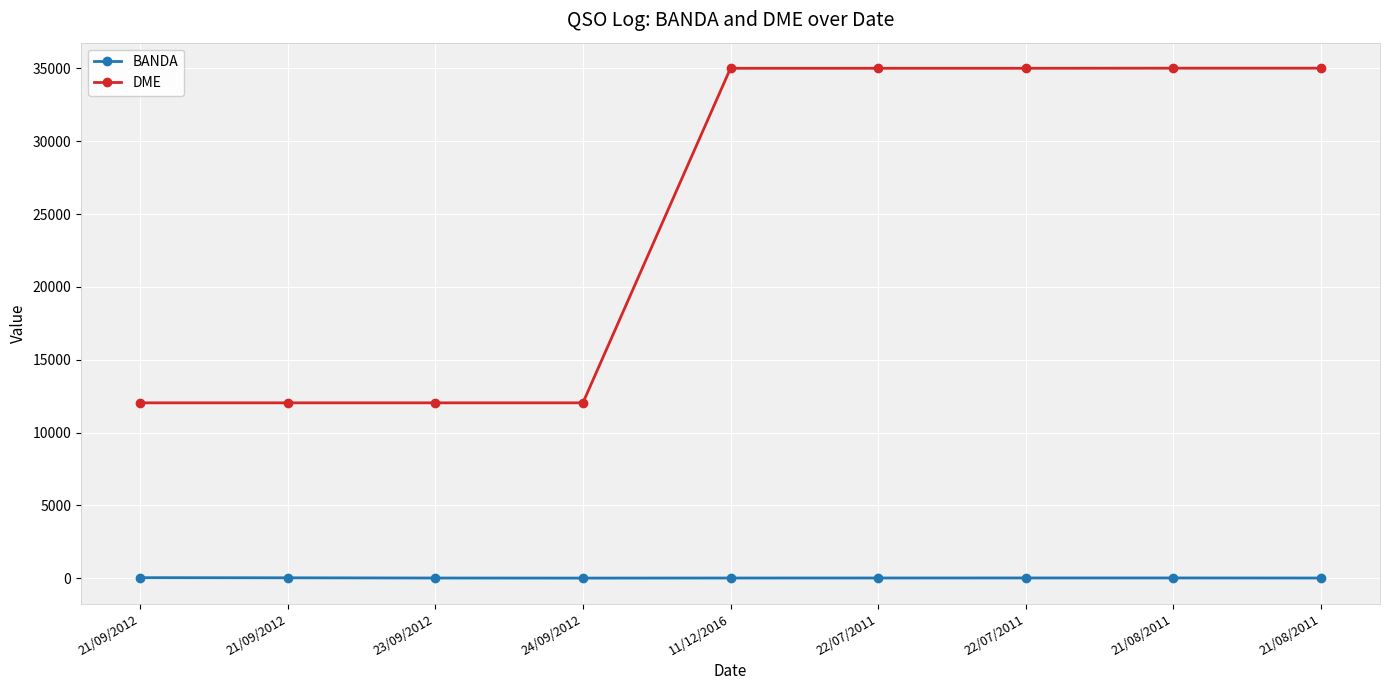

Count the number of data series in this chart.

2